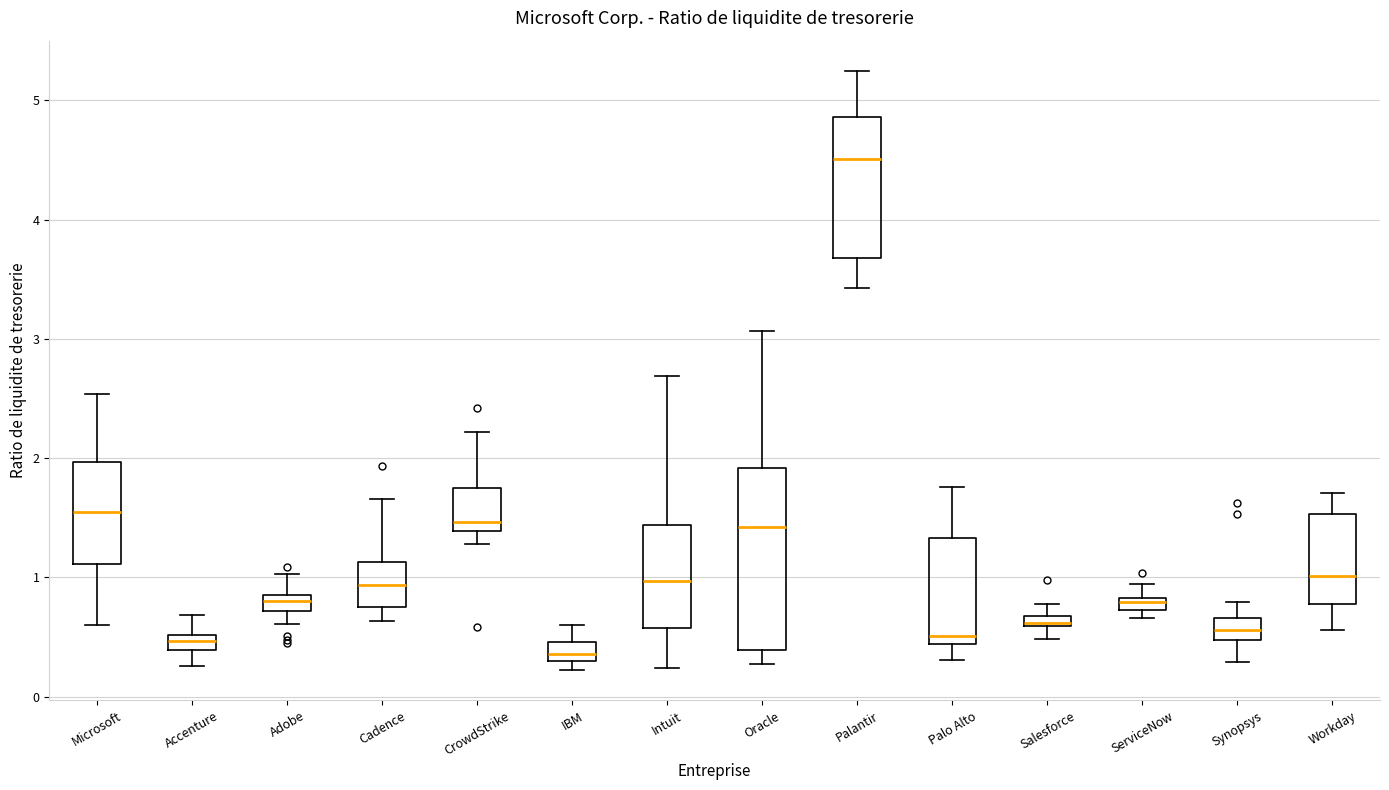

Where is the upper edge of the box for Synopsys on the y-axis? The values are not printed on the chart, so give them approximately, as read against the axis.

0.7